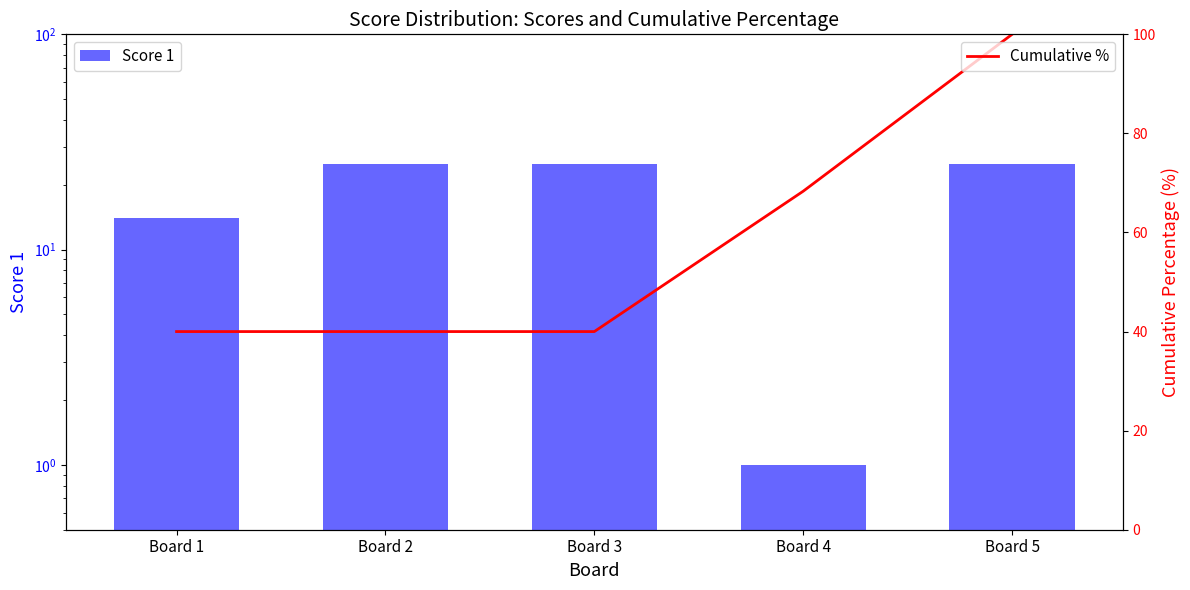

Rank the series at Board 3 from lowest to highest value.

Score 1, Cumulative %